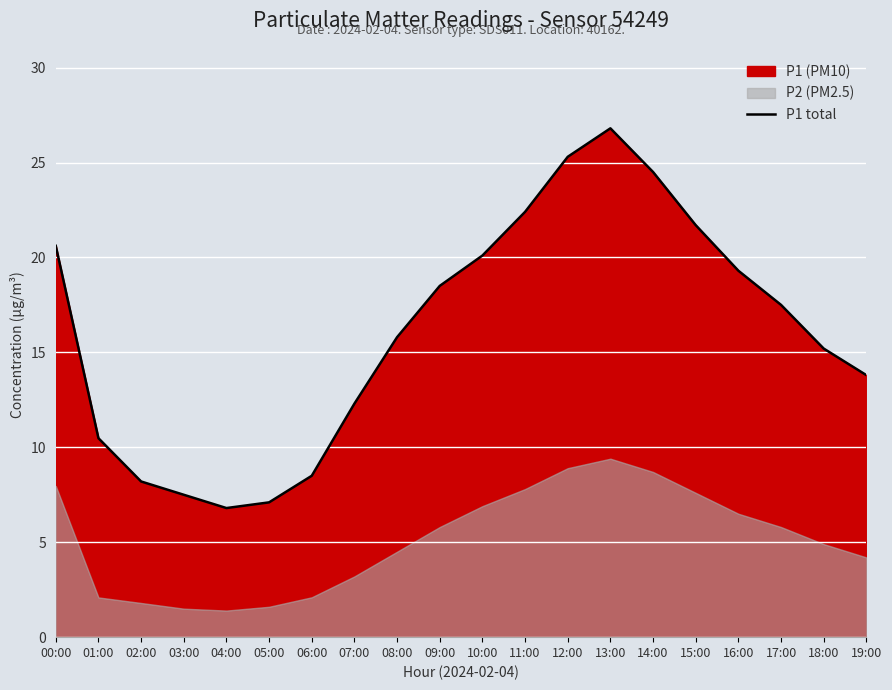

Read the value at 01:00.

10.5